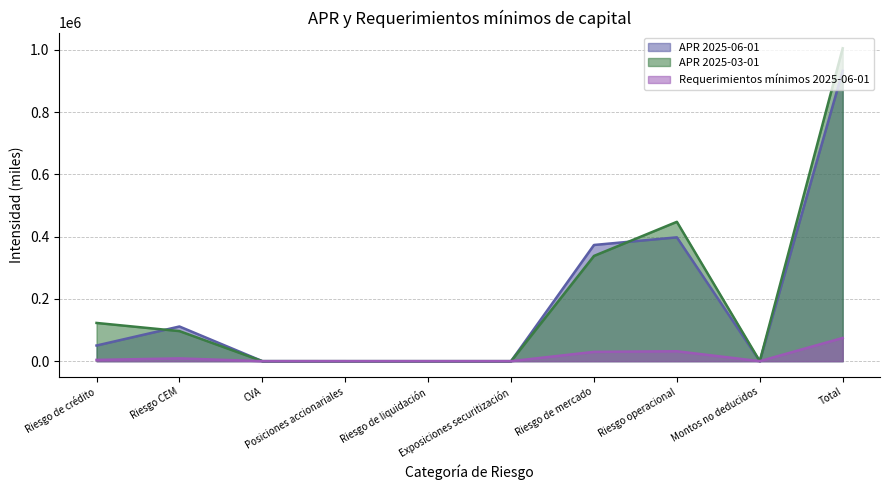

How many values in Requerimientos mínimos 2025-06-01 are above zero?

6